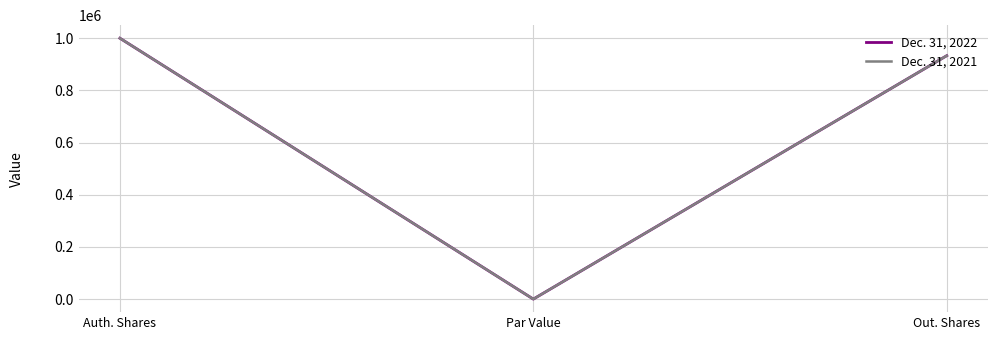

What is the lowest value of the Dec. 31, 2021 series?

100